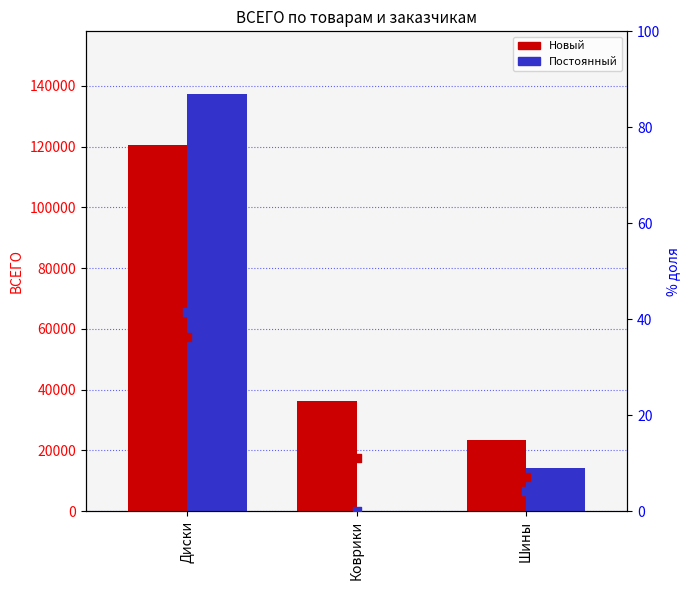

Which series contains the lowest Y value?

Постоянный